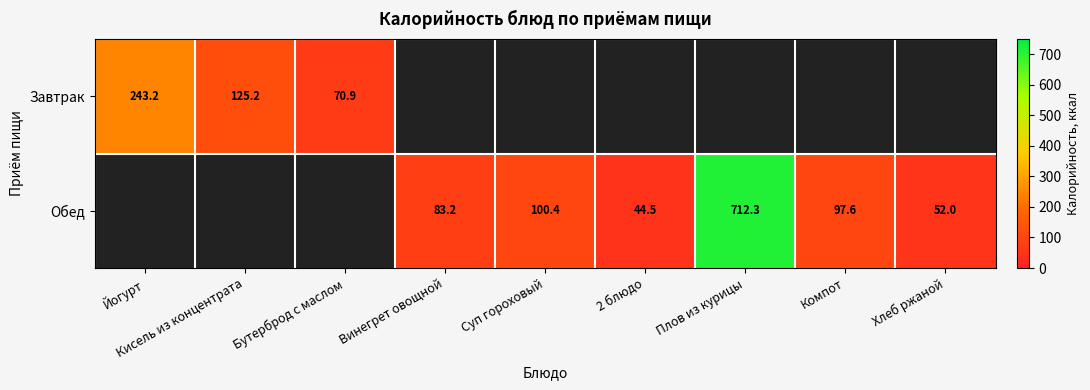

The Обед series shows 21.0 at Хлеб ржаной. True or false?

False